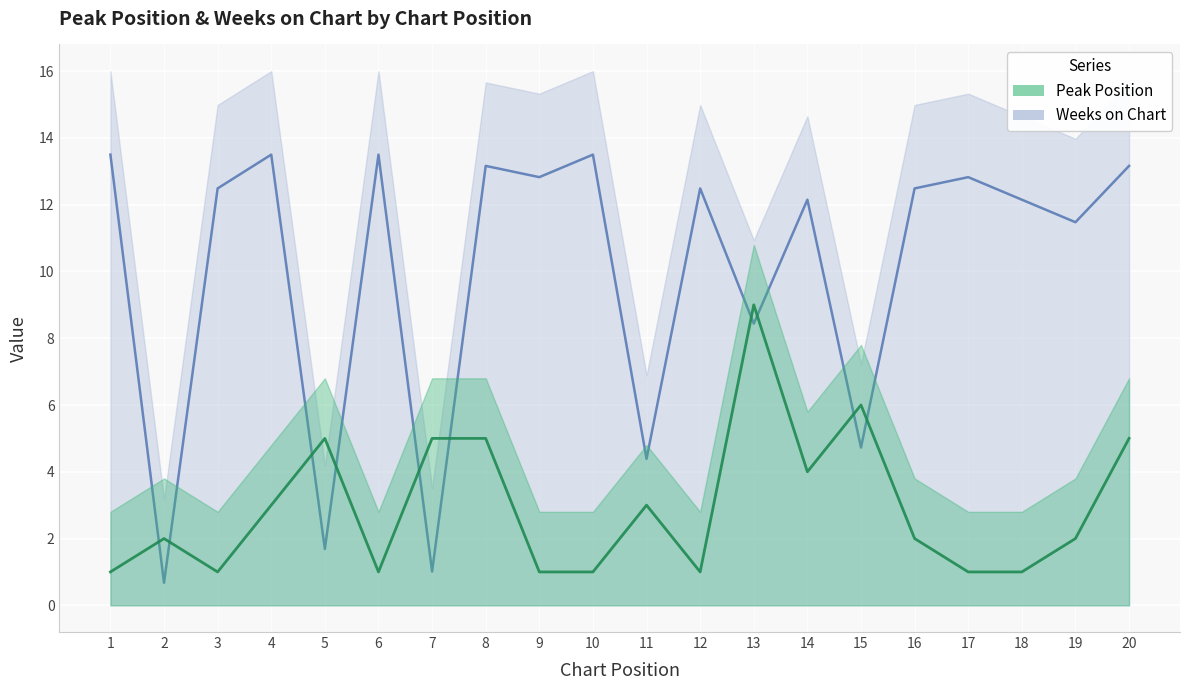

How many lines are shown in the chart?

2